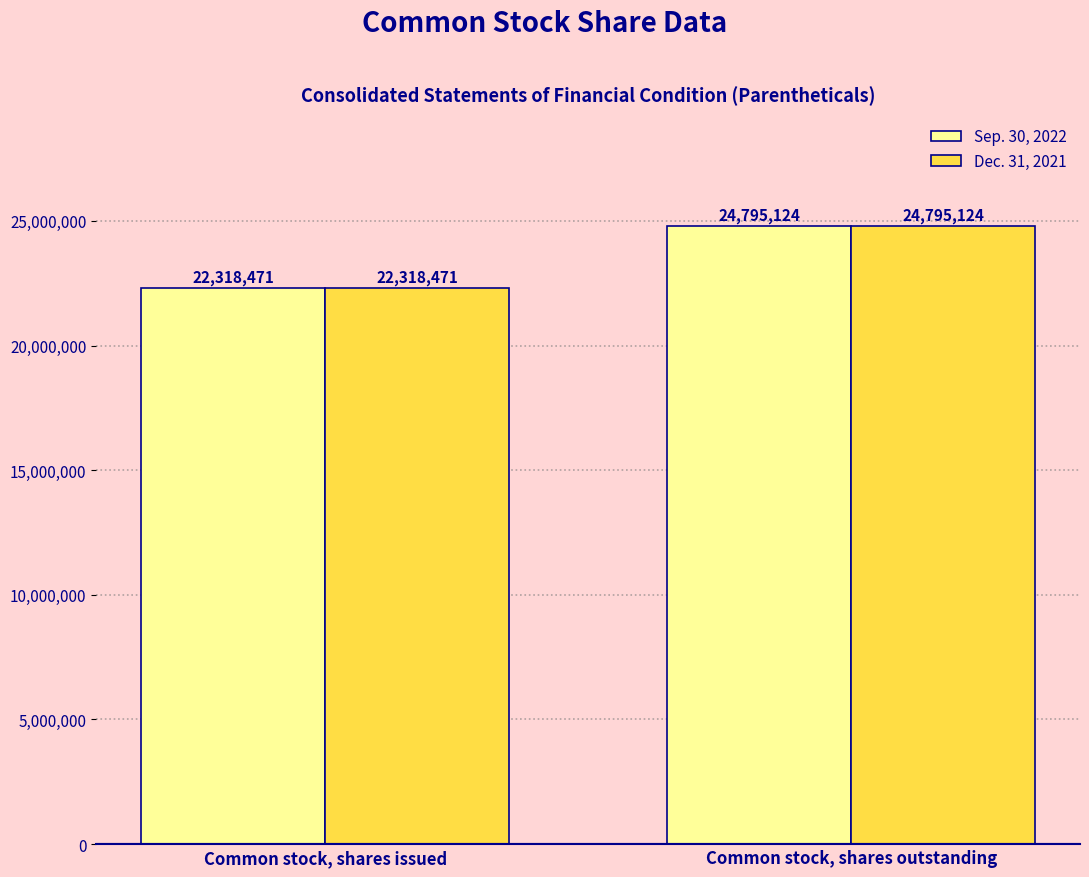

What are all the series names shown in the legend?

Sep. 30, 2022, Dec. 31, 2021